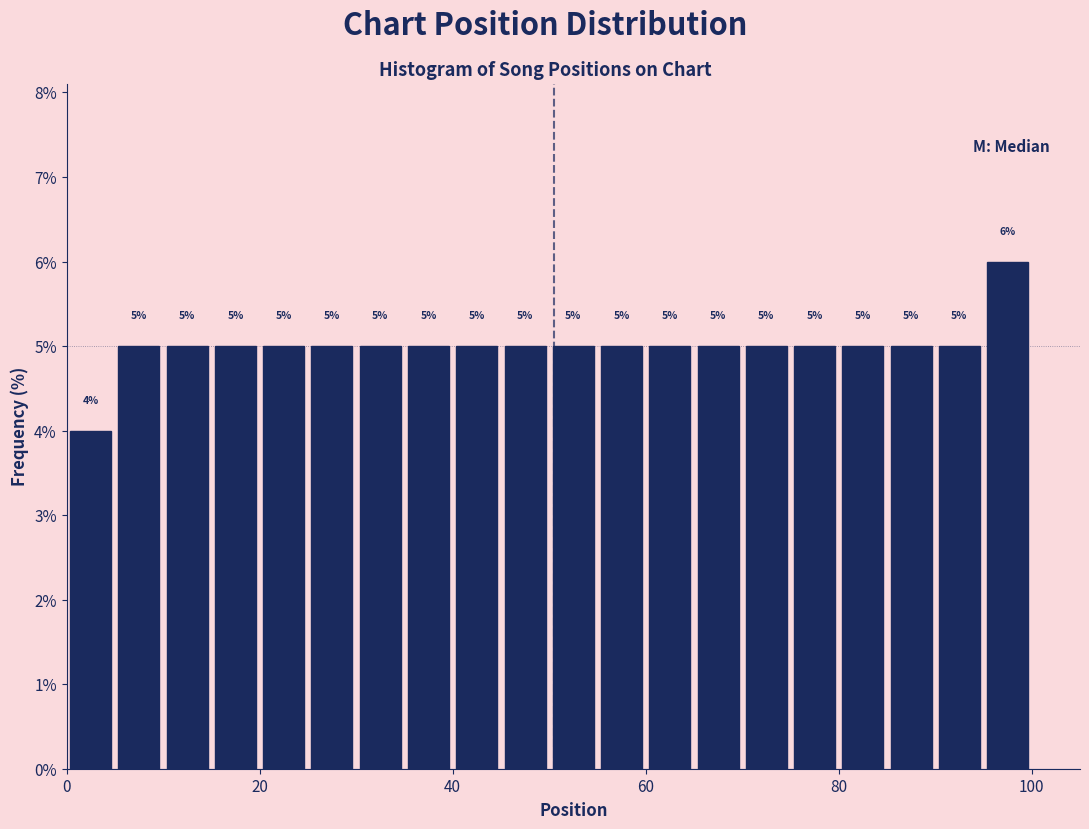

Read against the x-axis, roughly where is the centre of the tallest bar?

98